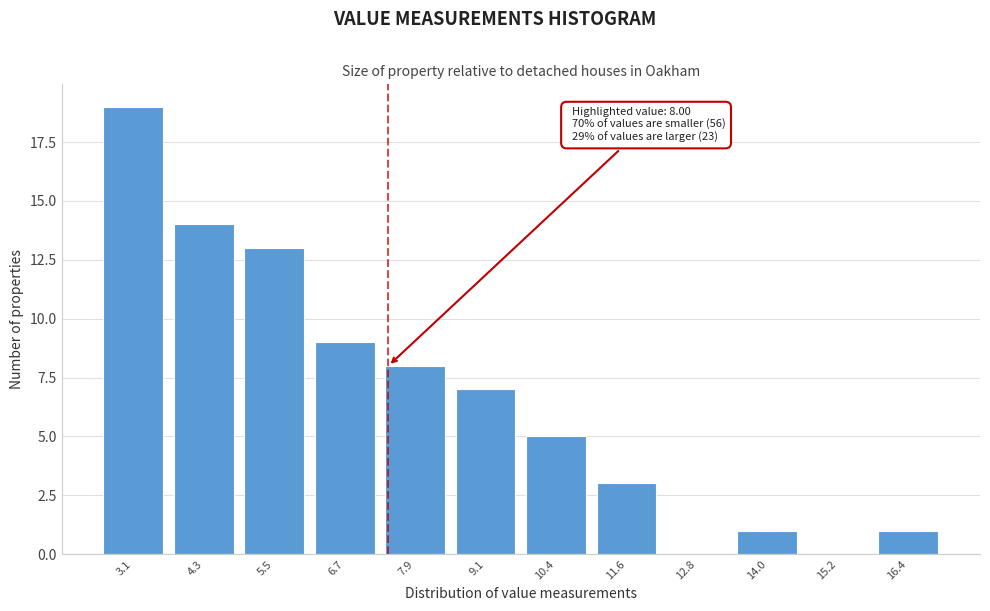

Reading right to left, extract all data points from this chart.

16.4=1	15.2=0	14.0=1	12.8=0	11.6=3	10.4=5	9.1=7	7.9=8	6.7=9	5.5=13	4.3=14	3.1=19